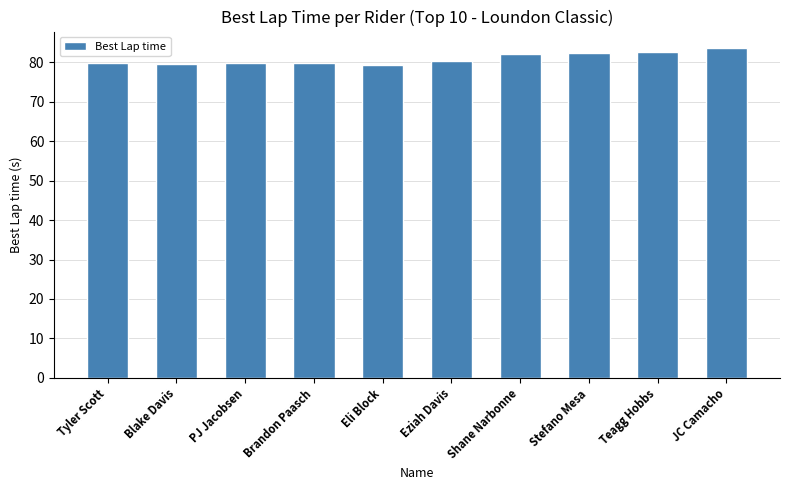

Approximately how many times larger is the value at Eli Block compared to Brandon Paasch?

1.0